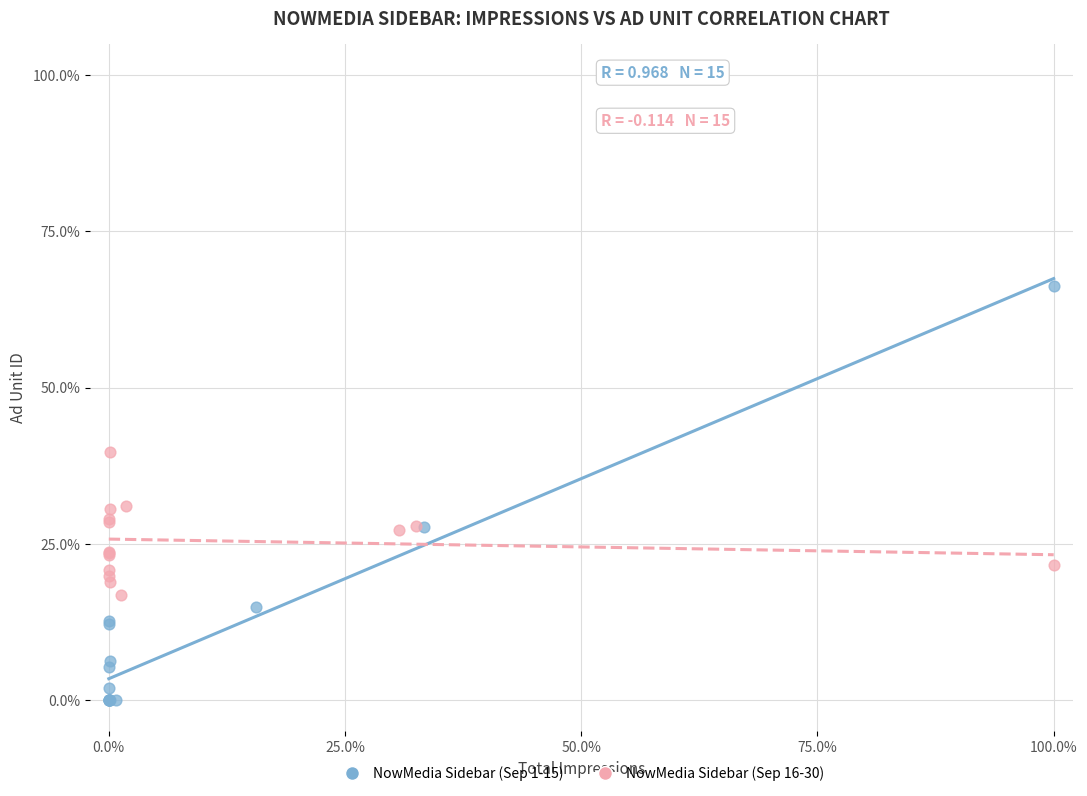

Which series reaches the maximum Y coordinate?

NowMedia Sidebar (Sep 1-15)